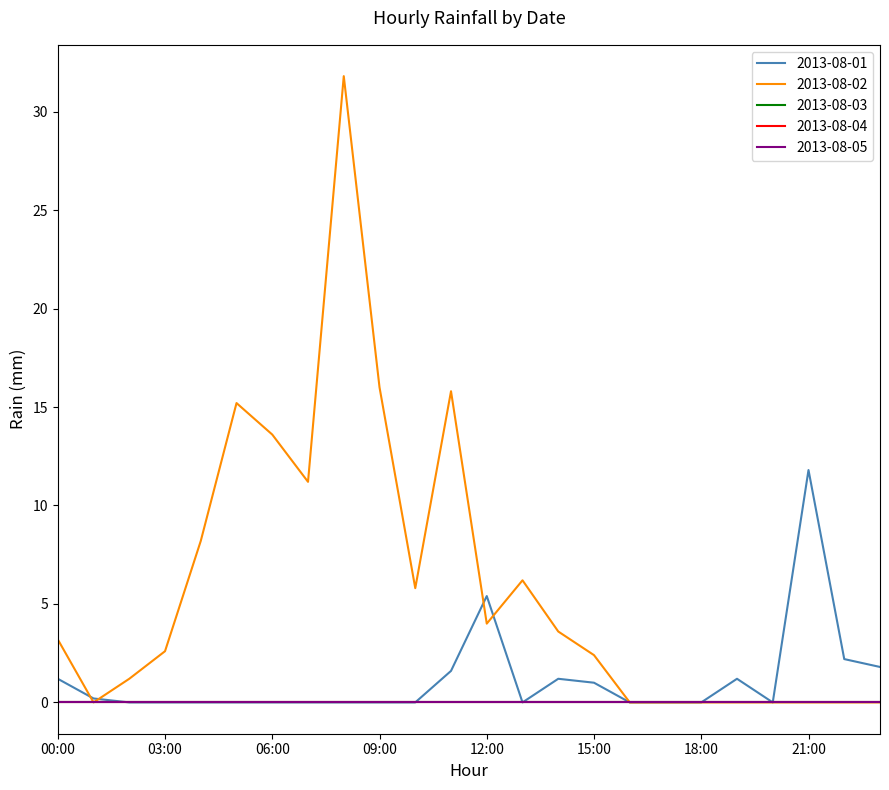

Is this an area chart (filled region under the line)?

No